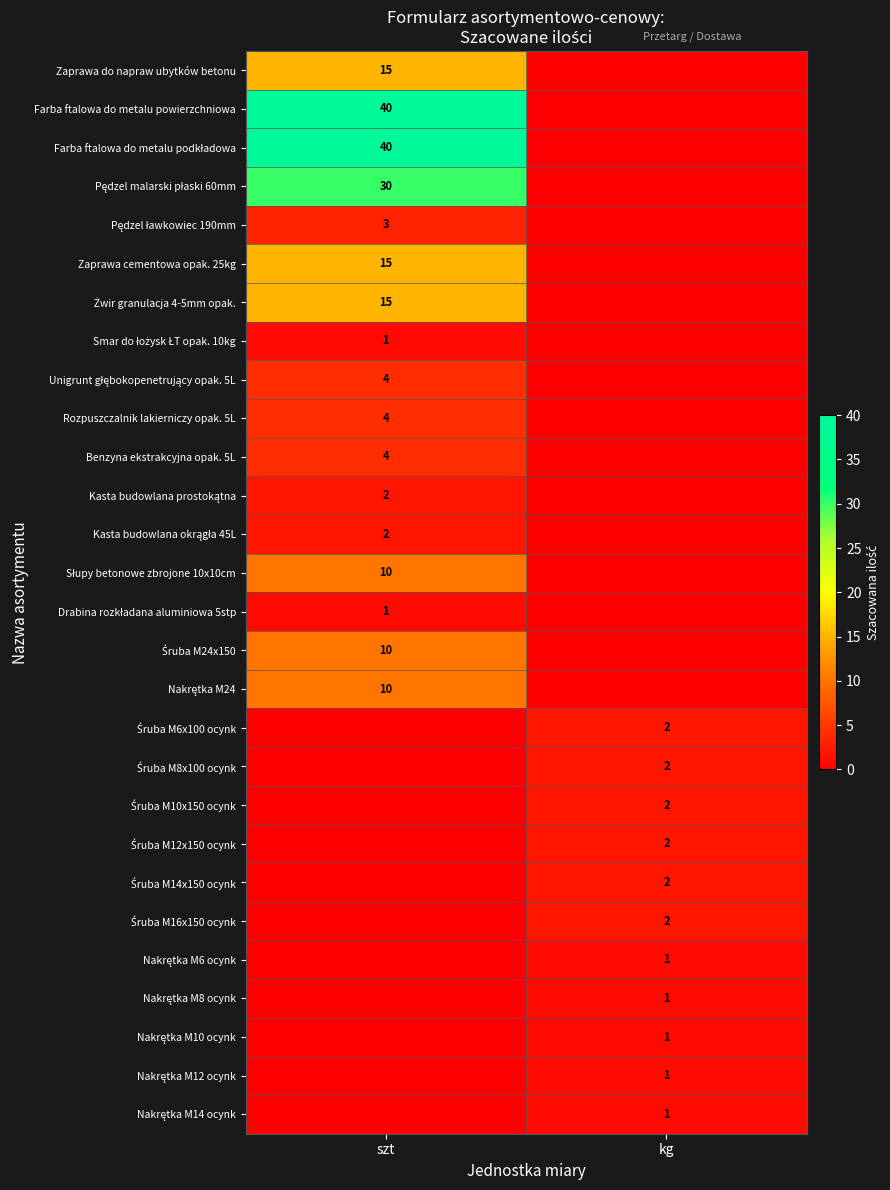

Is it true that Rozpuszczalnik lakierniczy opak. 5L equals 5 at szt?

False